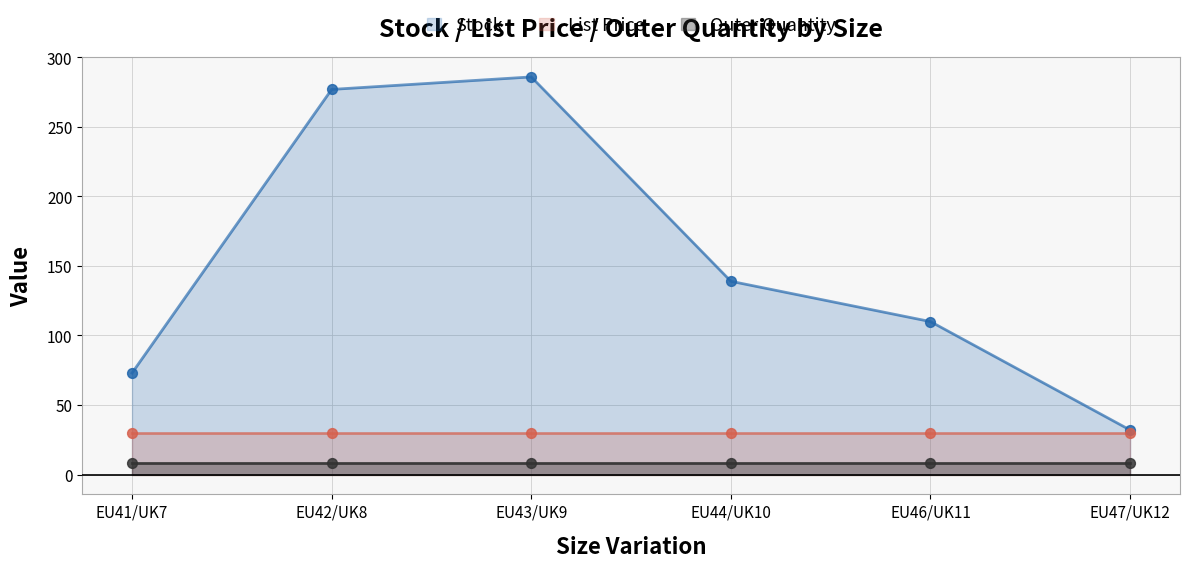

What are all the series names shown in the legend?

Stock, List Price, Outer Quantity